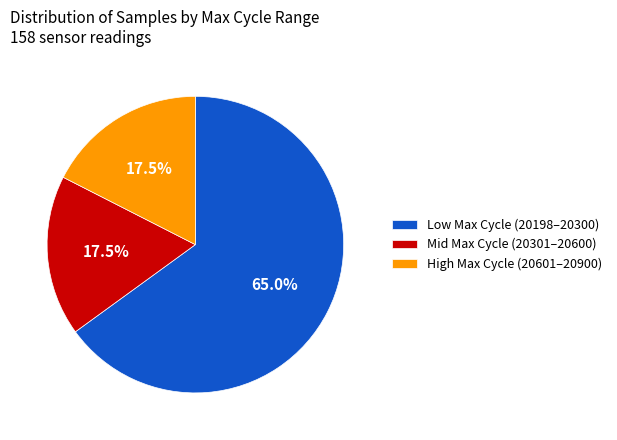

What is the ratio of the value at High Max Cycle (20601–20900) to the value at Low Max Cycle (20198–20300)?

0.3